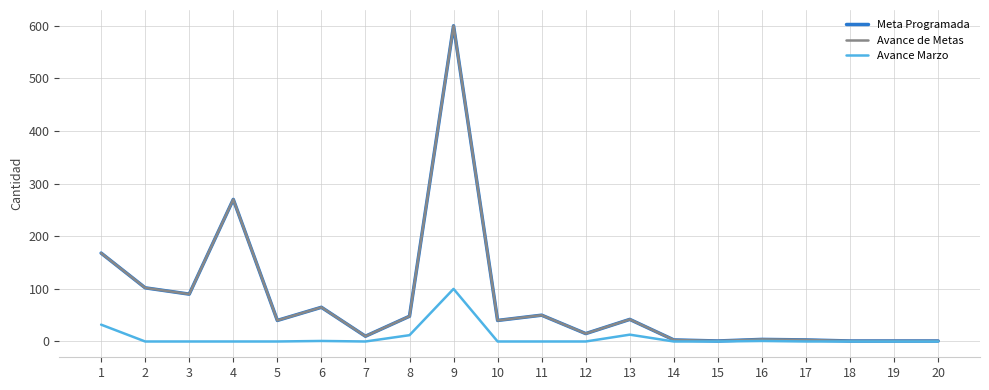

Does the chart display data point markers on the line(s)?

No